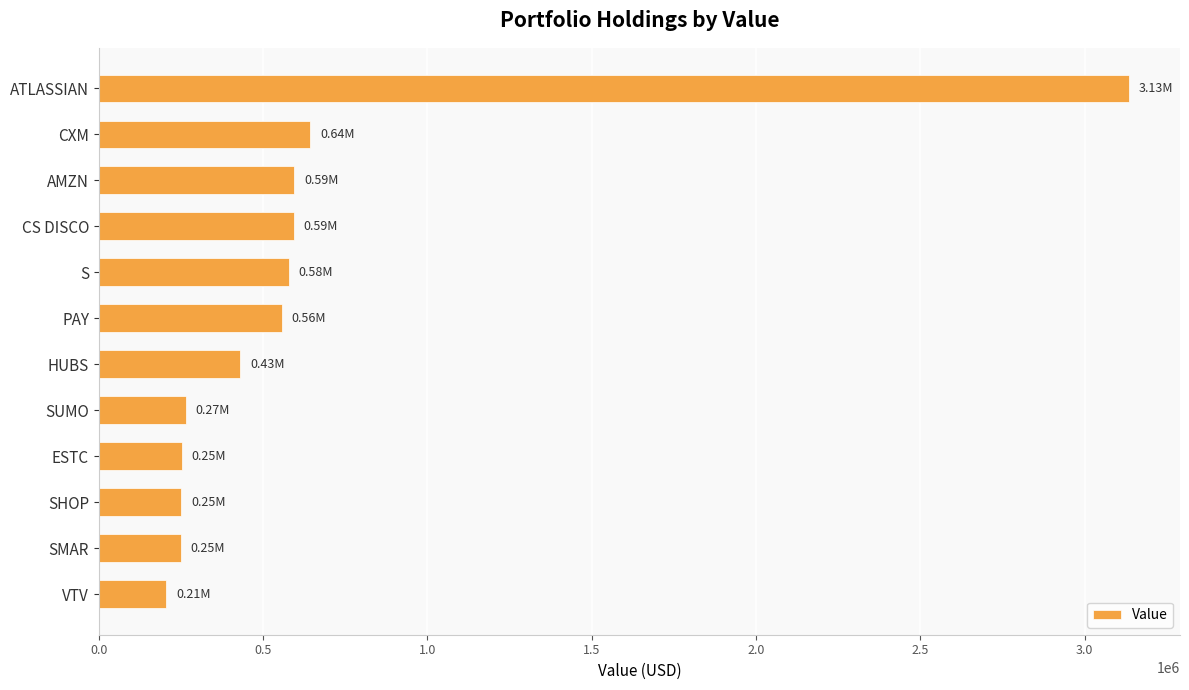

What is the label of the 1st bar from the bottom?

VTV